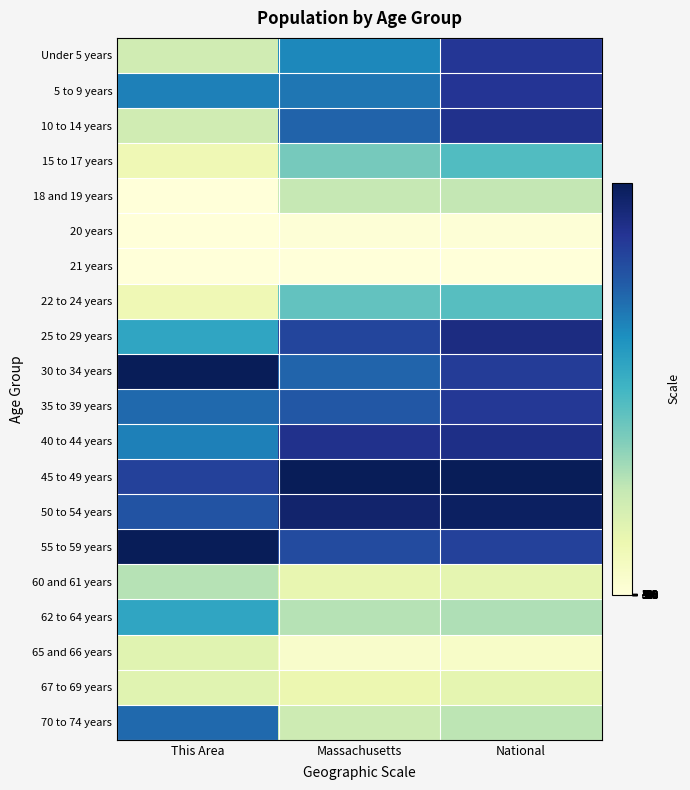

Which has a higher value, This Area or National?

National